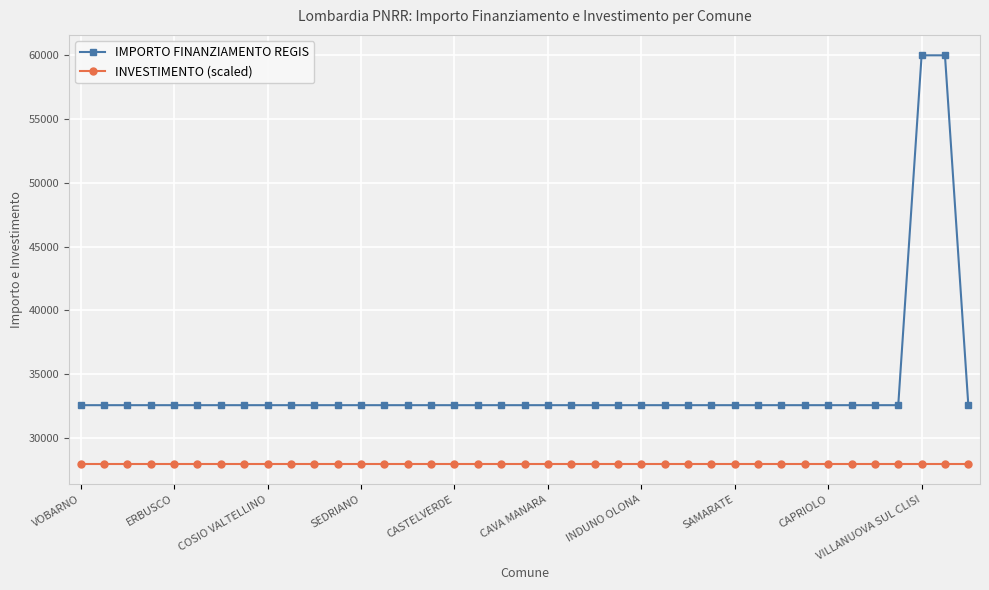

What is the lowest value of the INVESTIMENTO (scaled) series?

28000